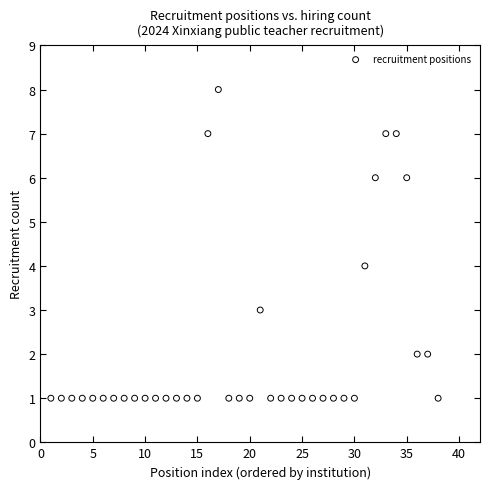

What is the range of Y values (max minus min)?

7